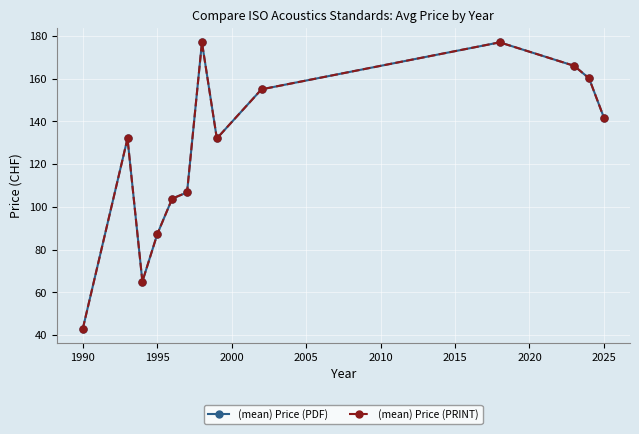

What is the minimum value shown in the chart?

43.0